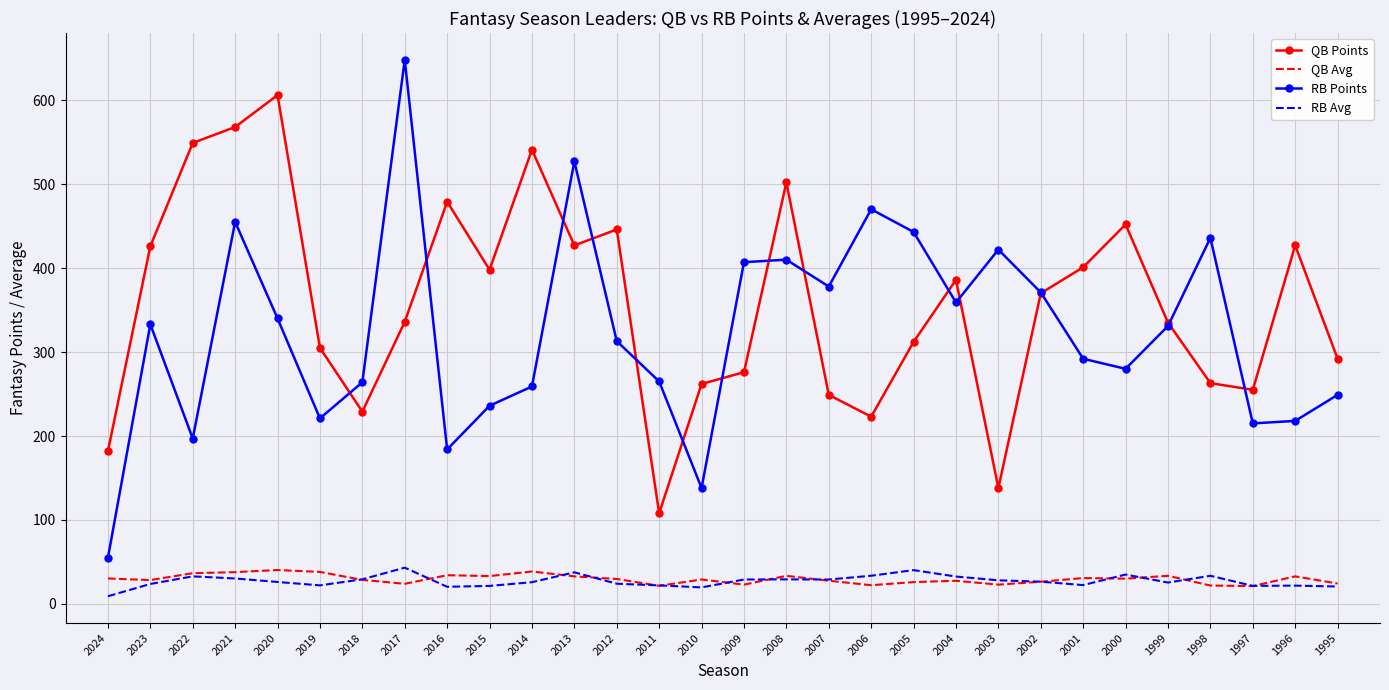

How many data points does each series have?

30